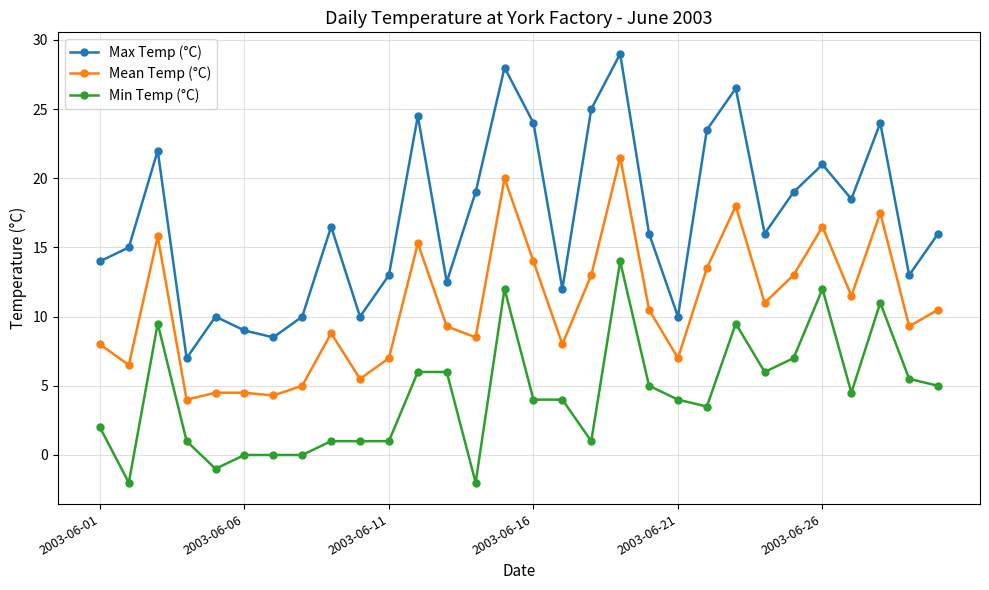

Which series has the largest range (max minus min)?

Max Temp (°C)